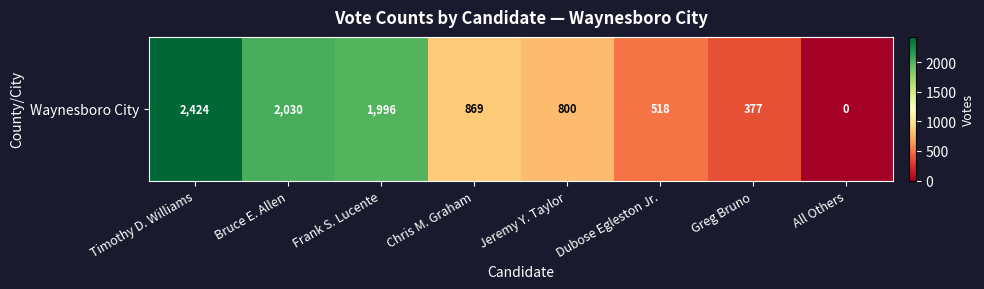

Where does the data first go above 869?

Timothy D. Williams